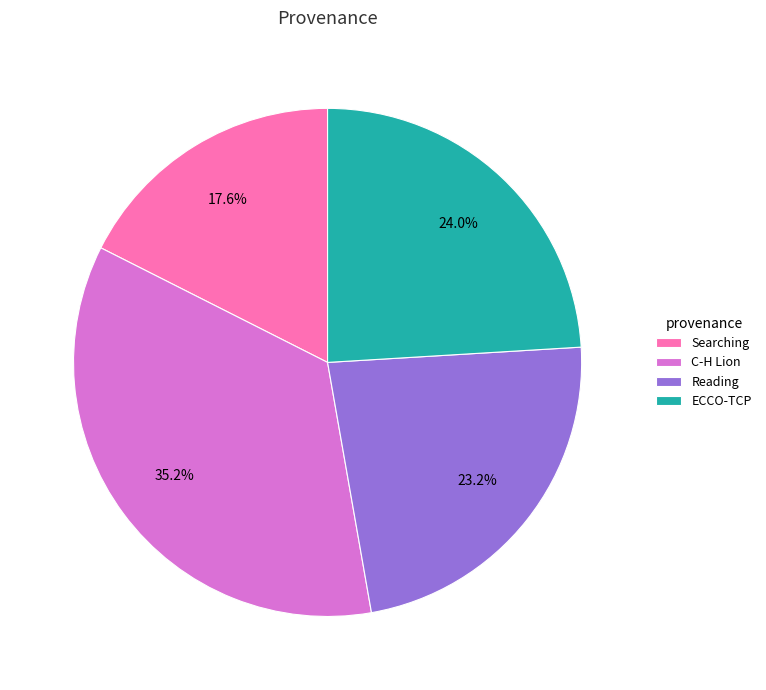

Combined, what portion of the pie is C-H Lion and Reading?

58.4%